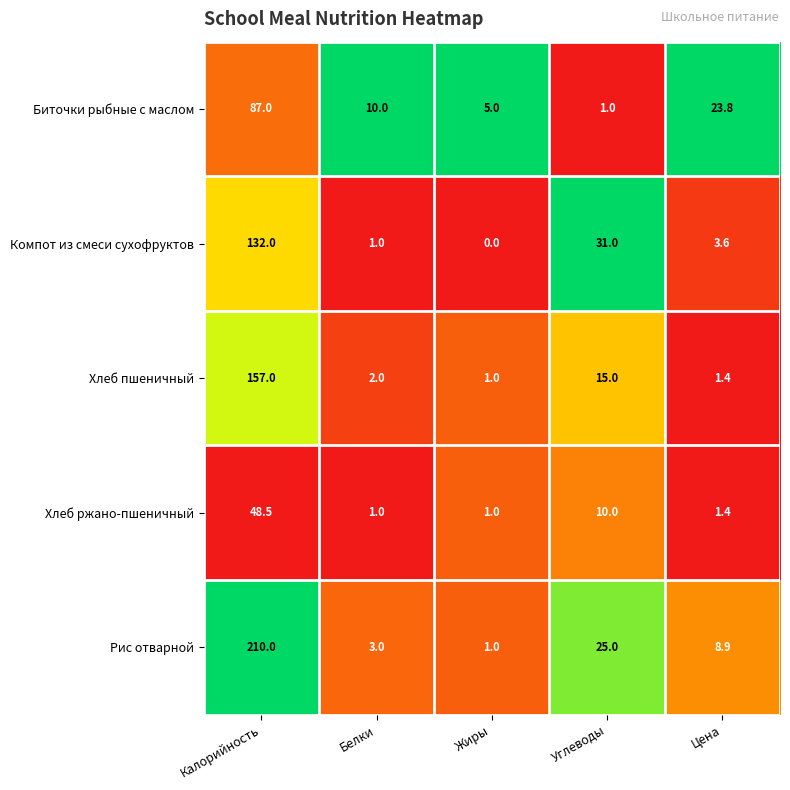

What is the total value across all series at Калорийность?

634.5